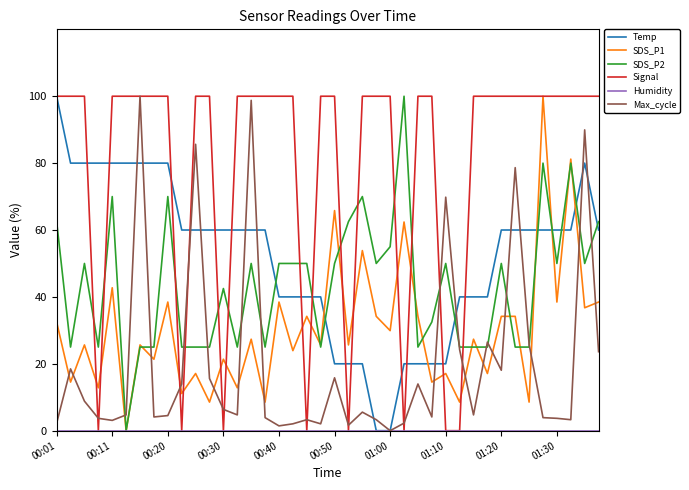

Which series has the largest total across all categories?

Signal